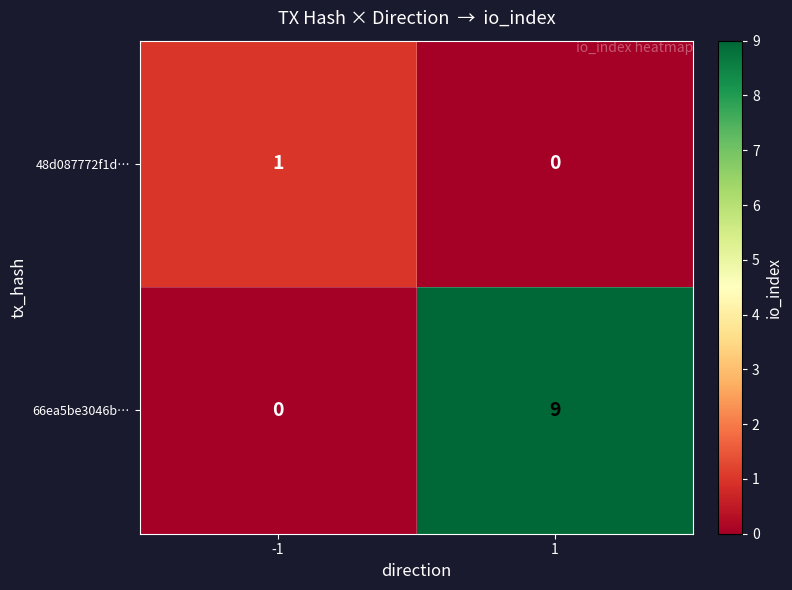

Reading left to right, list all the values displayed in this chart.

48d087772f1d…: -1=1	1=0
66ea5be3046b…: -1=0	1=9